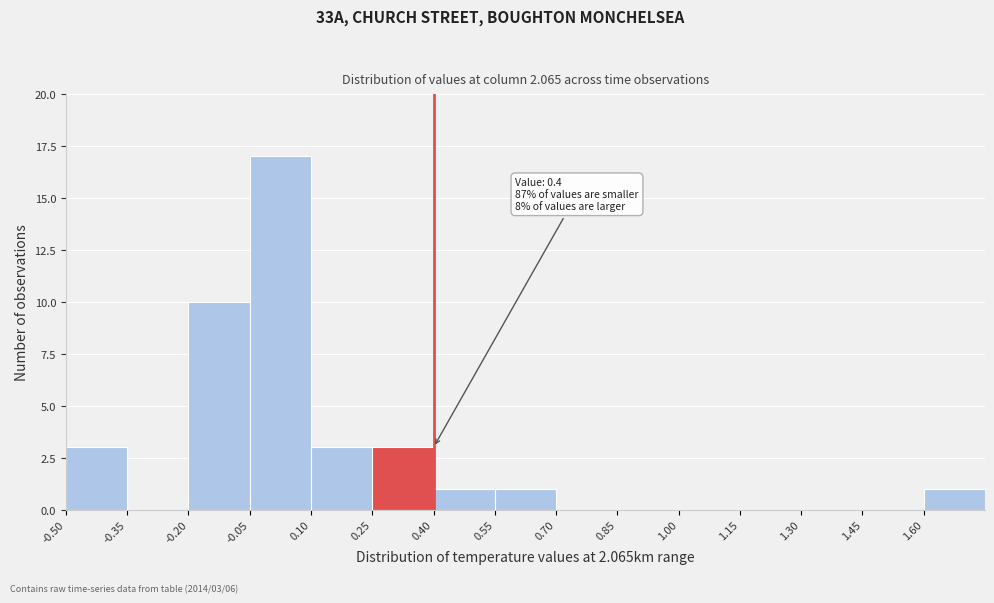

Over which range of the x-axis is the bar tallest?

-0.05 to 0.10